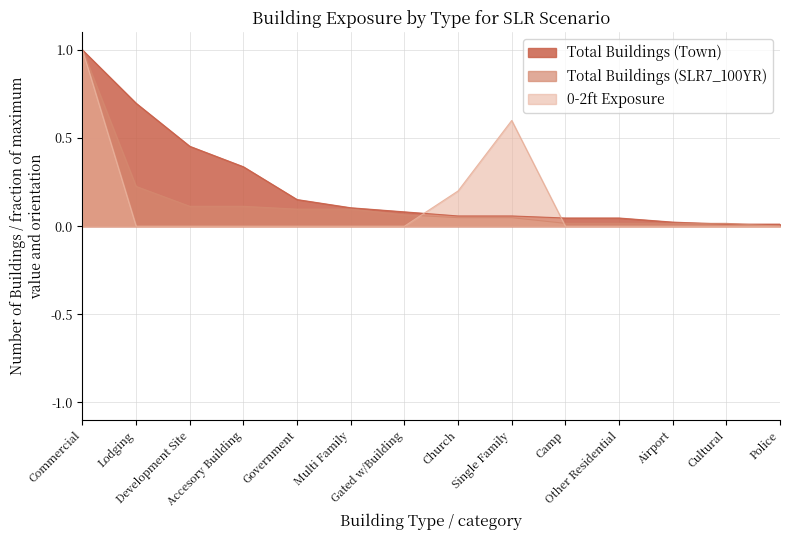

Rank the series at Government from highest to lowest value.

Total Buildings (Town), Total Buildings (SLR7_100YR), 0-2ft